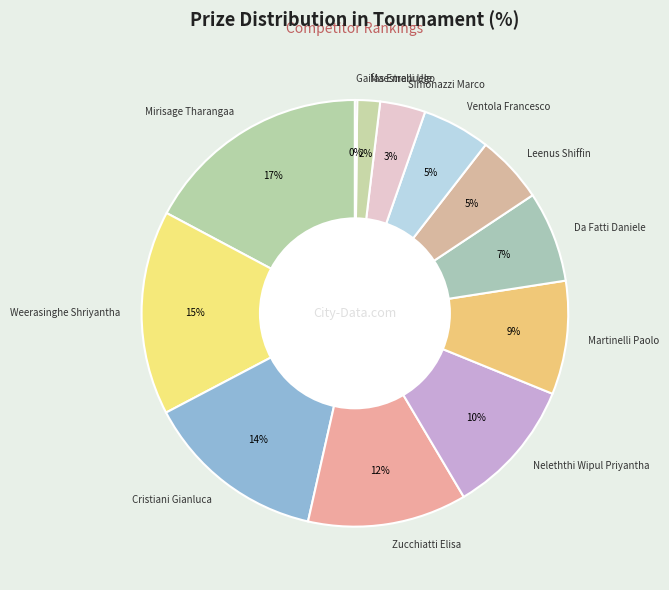

To the nearest percent, what is the average slice percentage?

8%